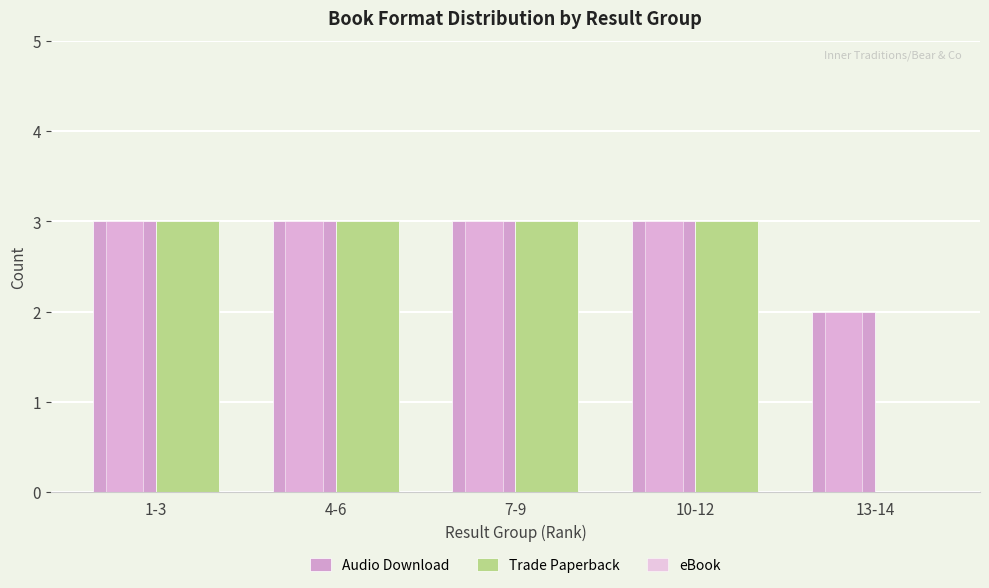

What is the difference between the Audio Download values at 13-14 and 10-12?

1